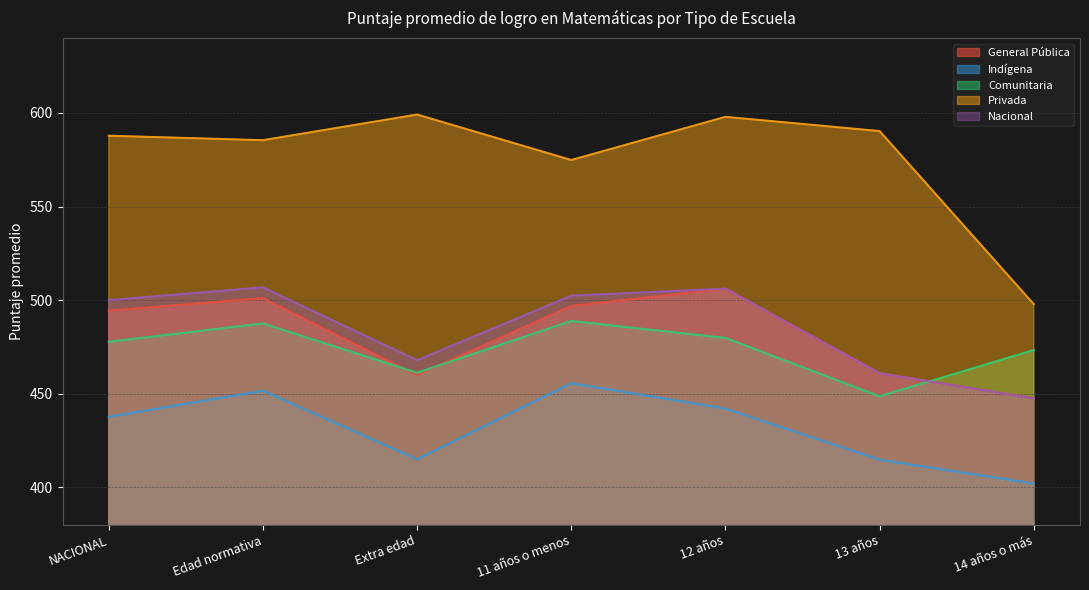

How many data points in Indígena are above 437?

4